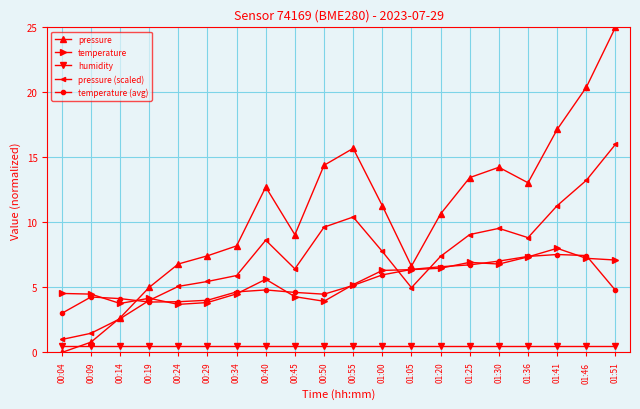

What is the label of the 20th point from the left?

01:51